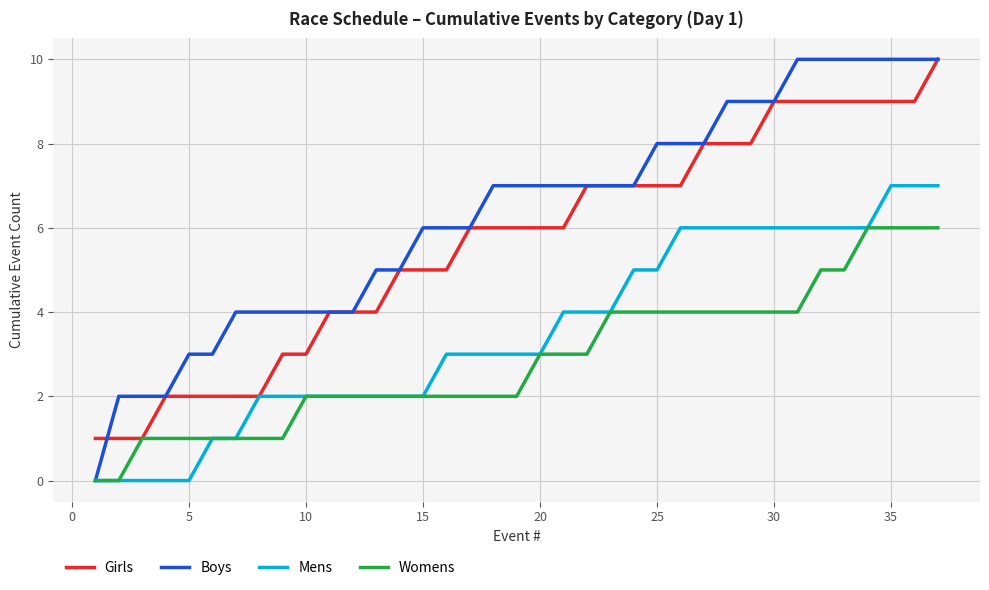

Rank the series by their average value, from highest to lowest.

Boys, Girls, Mens, Womens